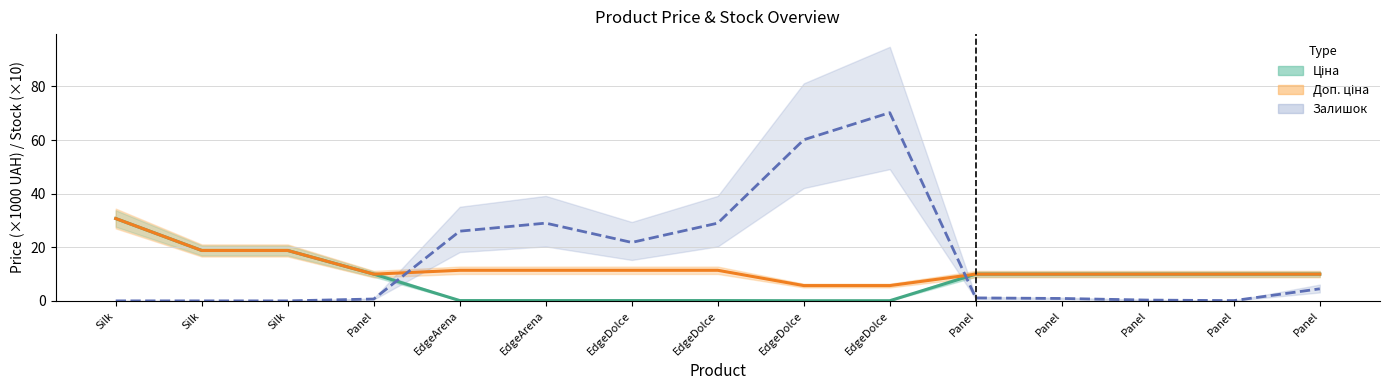

What is the total value across all series at Silk?

61.4